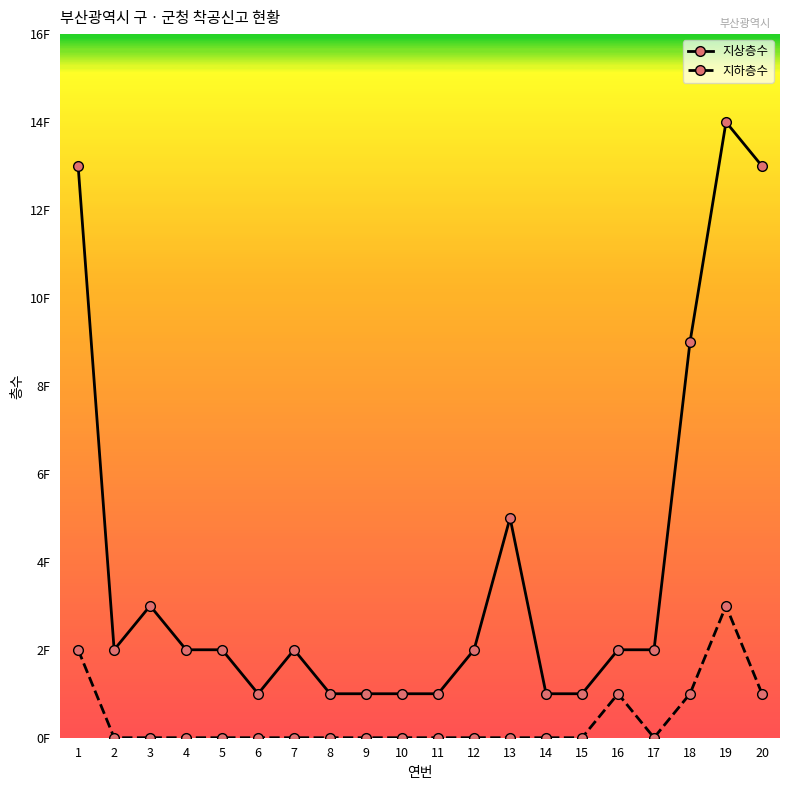

At which label does 지상층수 first exceed 2?

1